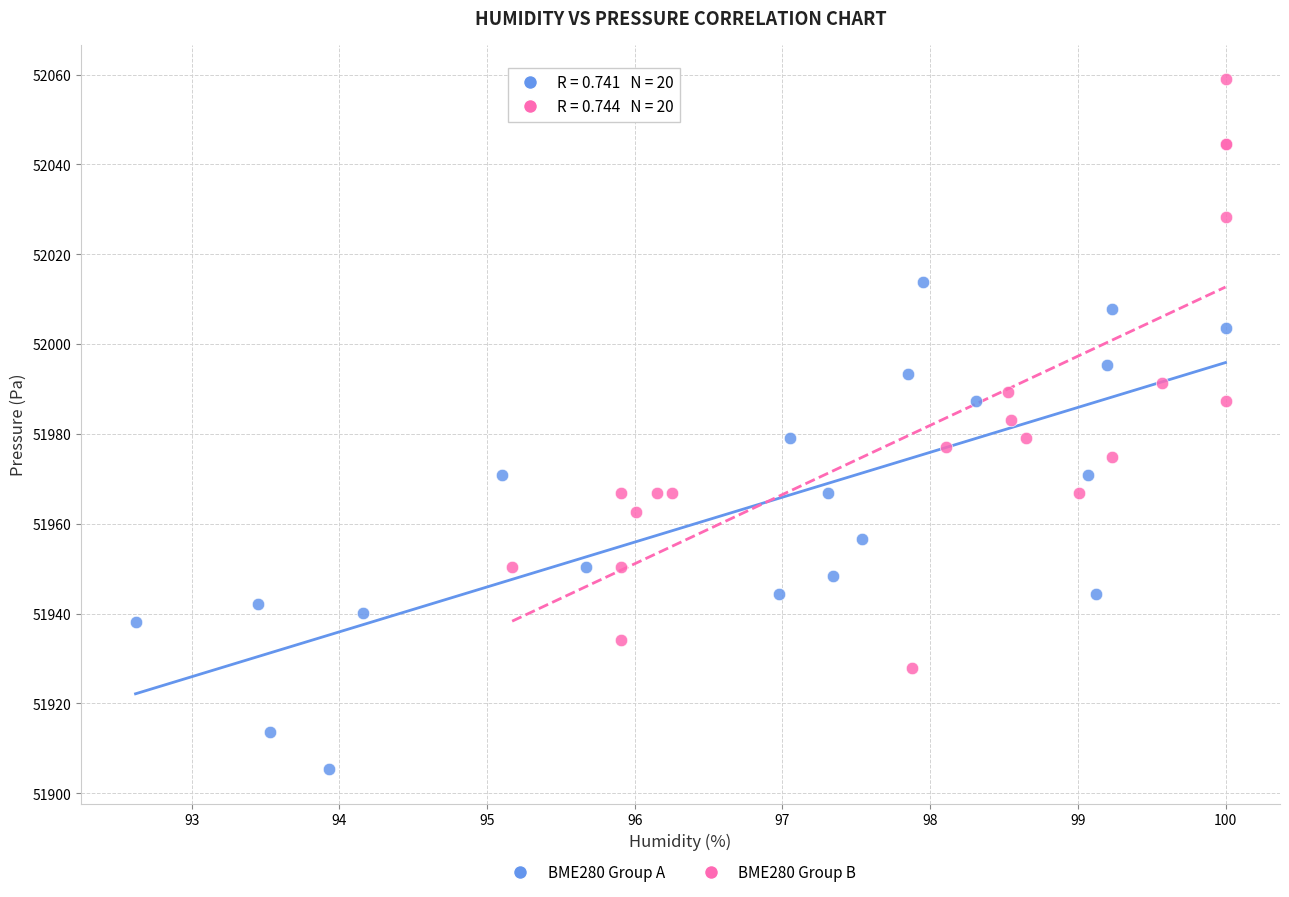

Which series reaches the minimum Y coordinate?

BME280 Group A